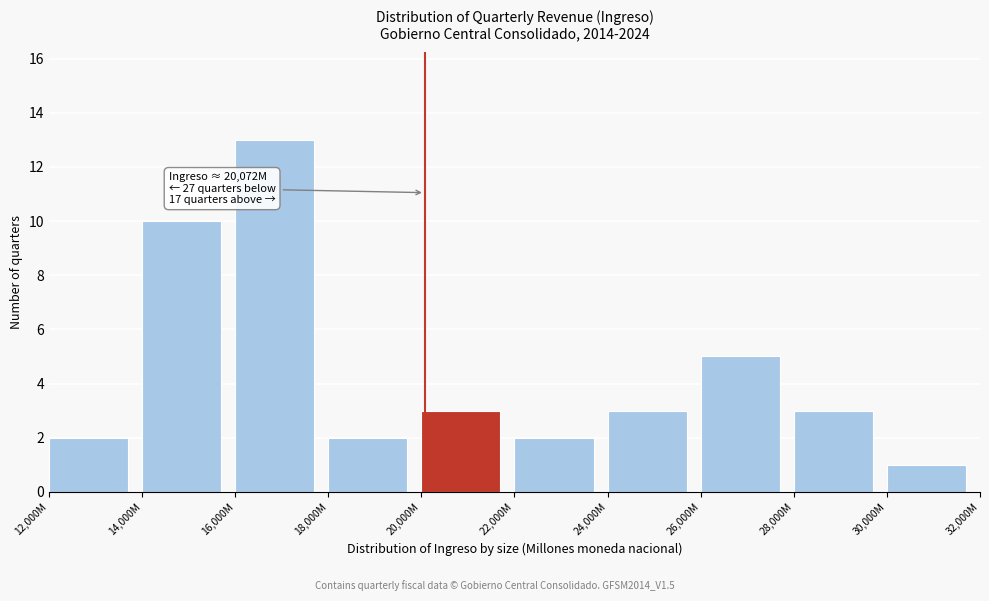

Reading right to left, transcribe all the data shown in this chart.

1	3	5	3	2	3	2	13	10	2